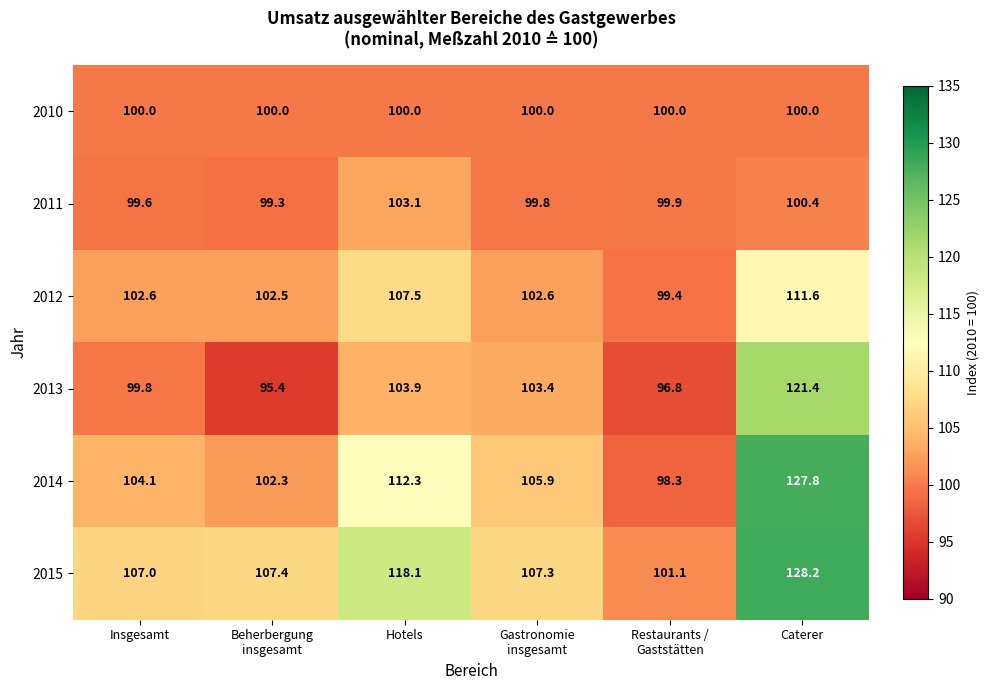

Rank the series at Restaurants /
Gaststätten from lowest to highest value.

2013, 2014, 2012, 2011, 2010, 2015